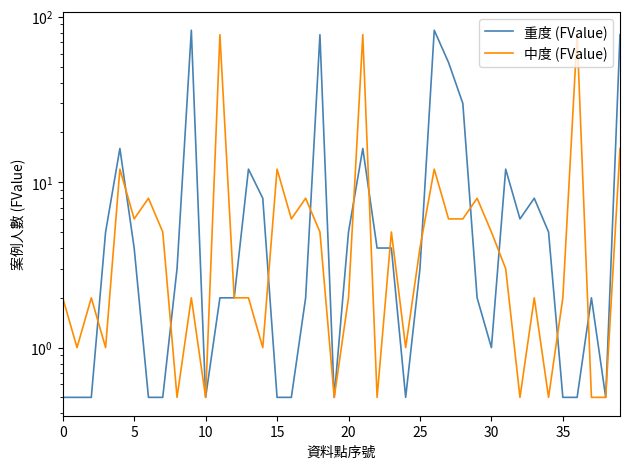

At which label is 中度 (FValue) closest to 39?

39